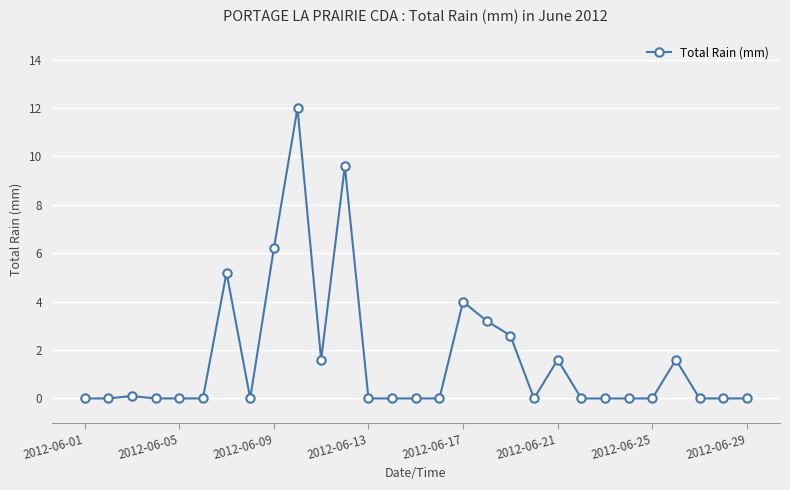

How many distinct data groups are displayed?

1